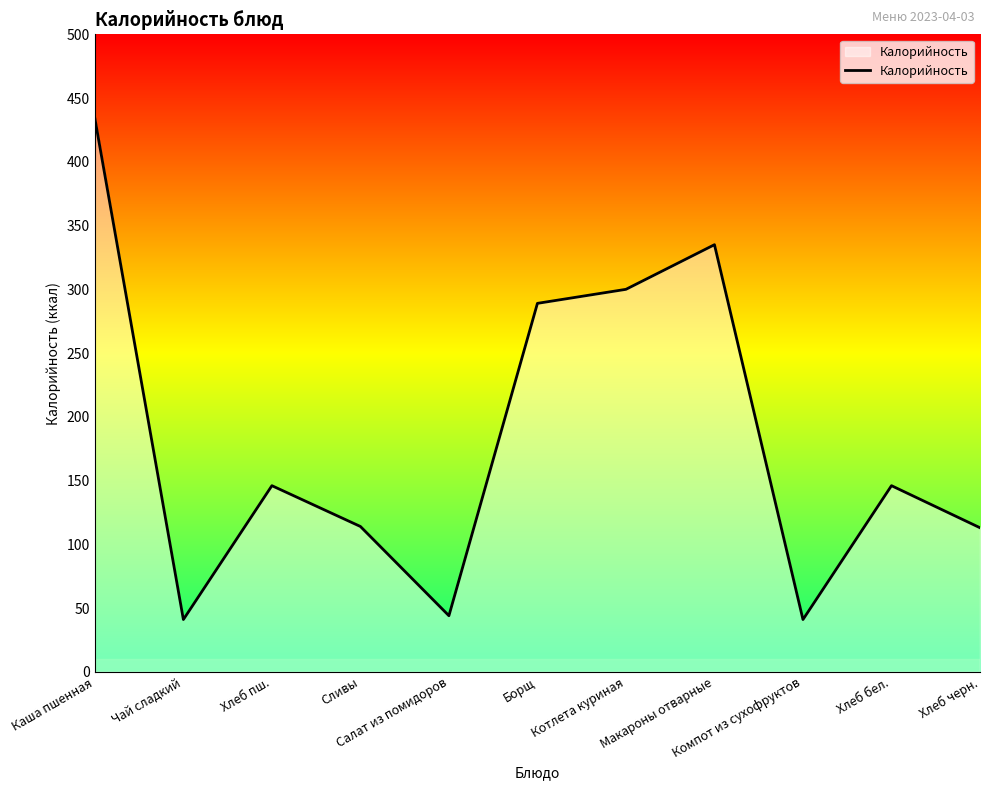

What is the greatest value displayed?

434